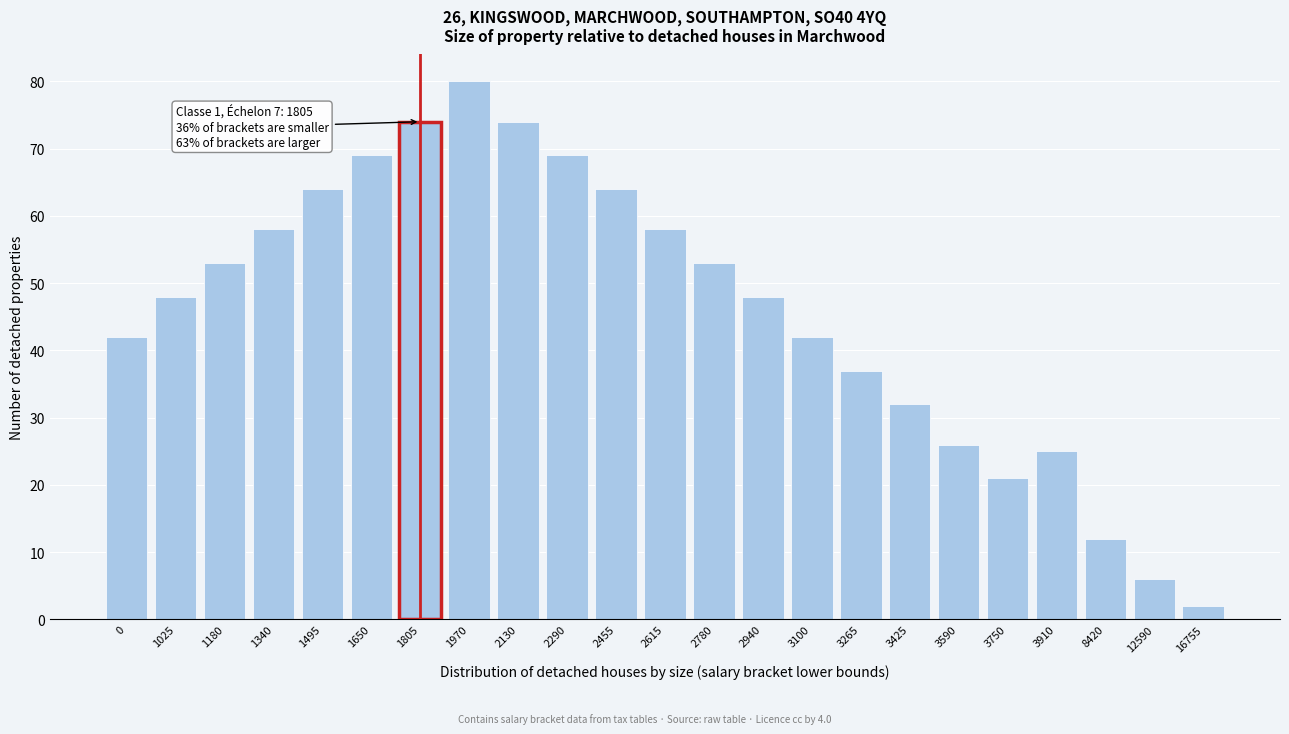

Reading left to right, extract all data points from this chart.

0=42	1025=48	1180=53	1340=58	1495=64	1650=69	1805=74	1970=80	2130=74	2290=69	2455=64	2615=58	2780=53	2940=48	3100=42	3265=37	3425=32	3590=26	3750=21	3910=25	8420=12	12590=6	16755=2